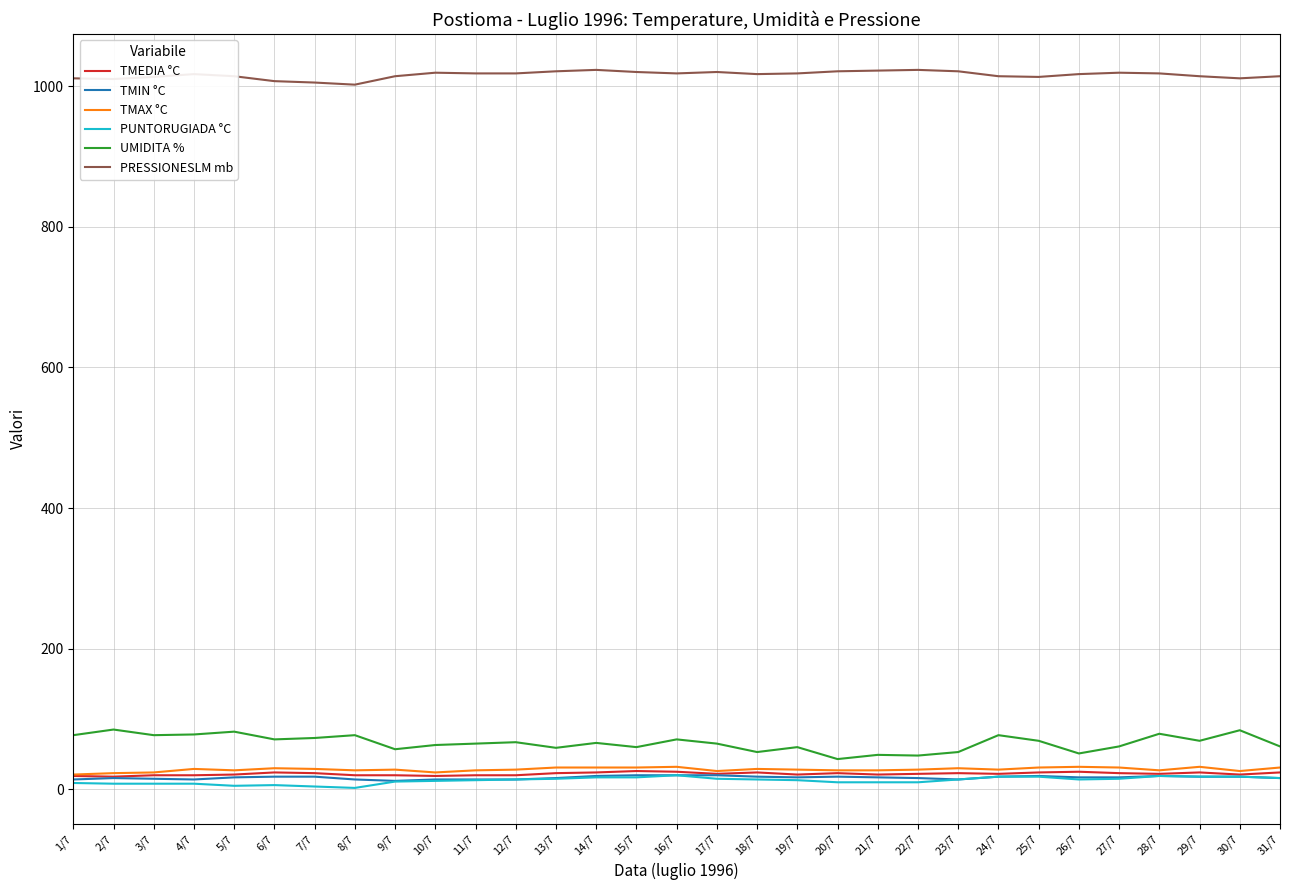

True or false: TMAX °C and PRESSIONESLM mb intersect in this chart.

False